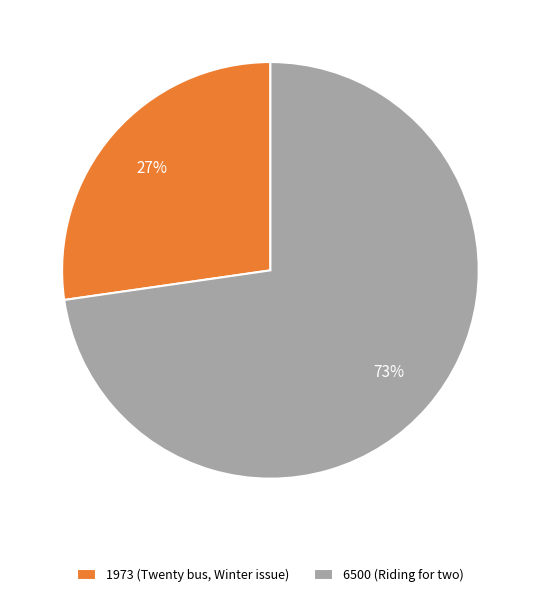

Is 6500 (Riding for two) the majority of the pie?

Yes